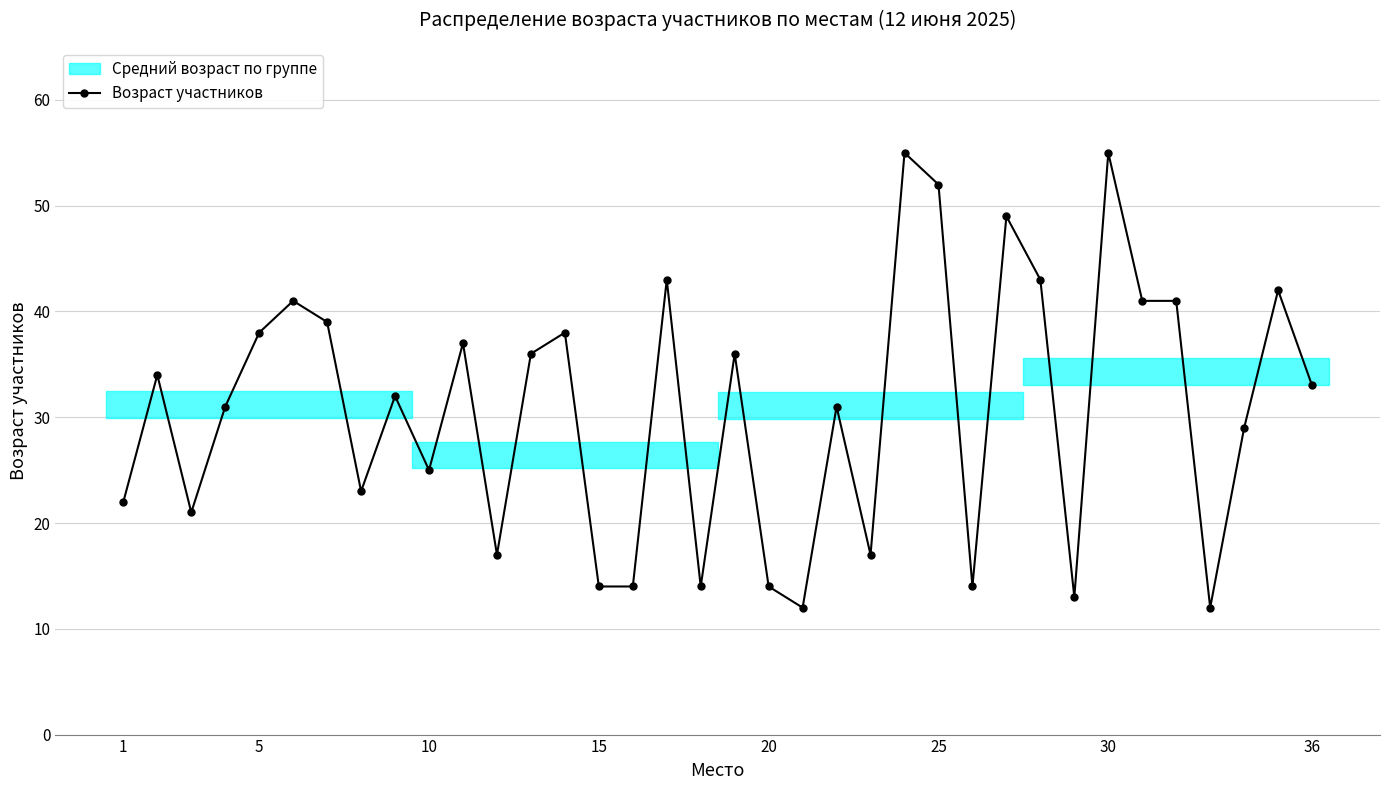

What is the minimum value shown in the chart?

12